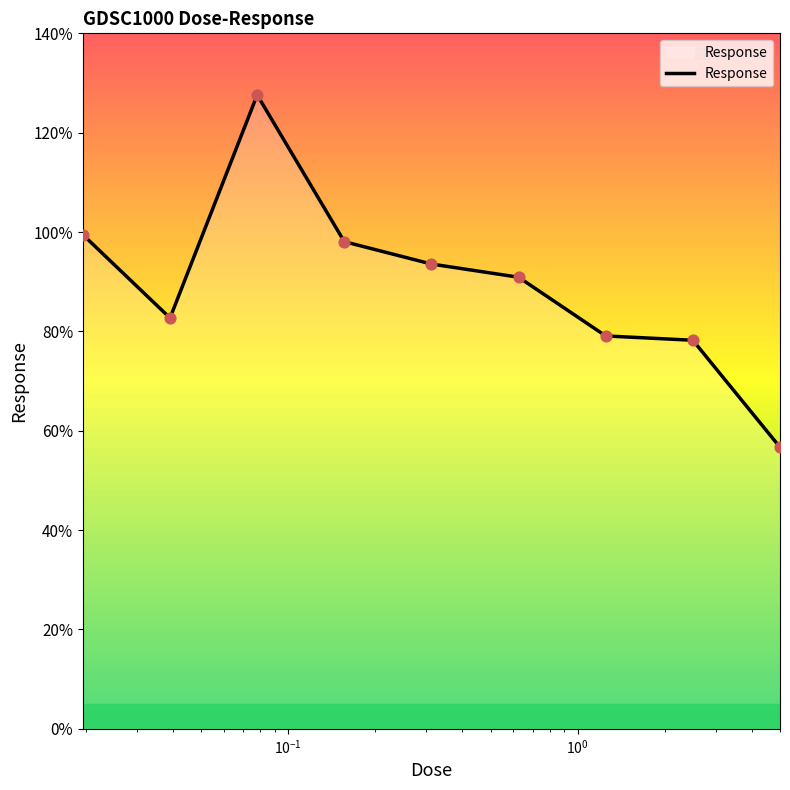

What is the smallest value displayed?

56.7